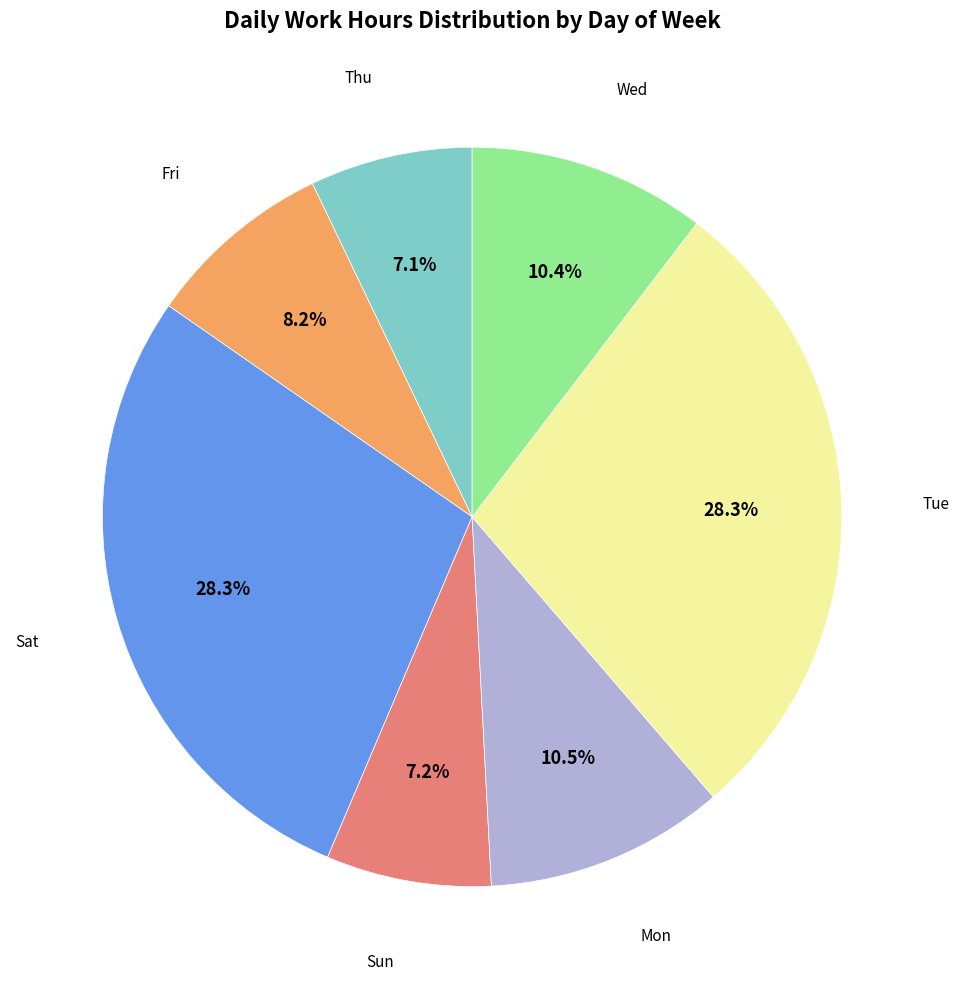

Is there any slice that represents more than half of the pie?

No